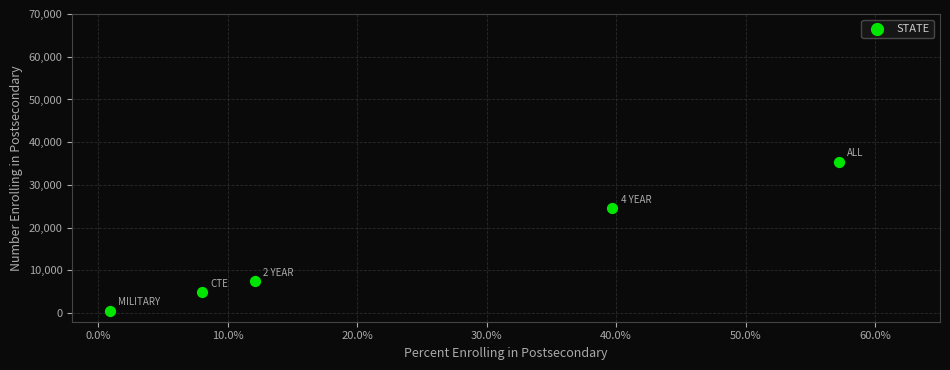

What is the range of Y values (max minus min)?

34811